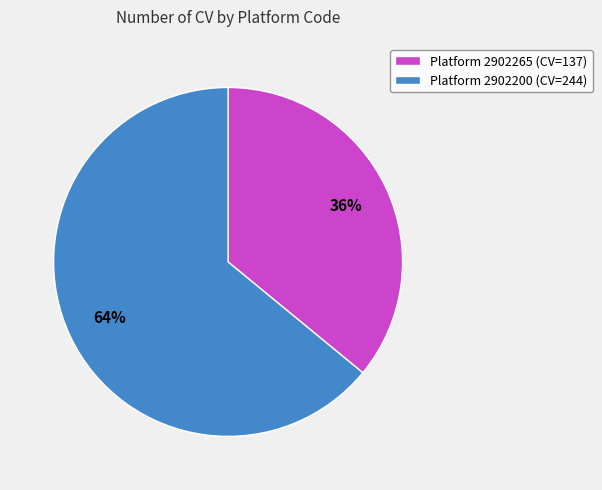

Approximately how many times larger is the value at Platform 2902200 (CV=244) compared to Platform 2902265 (CV=137)?

1.8